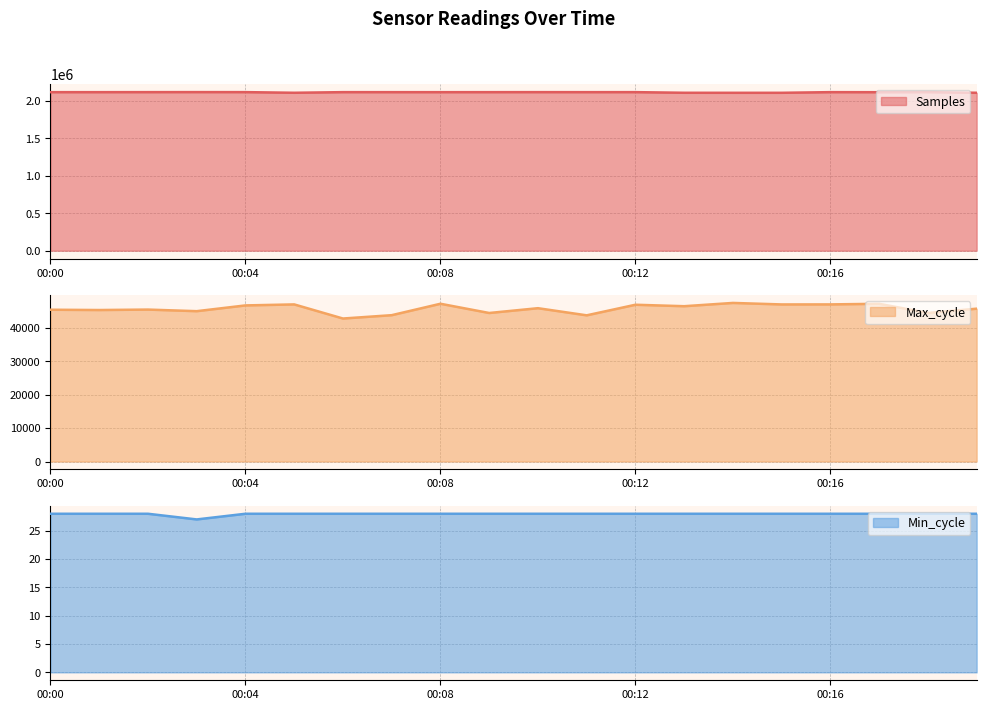

How many data points does each series have?

20